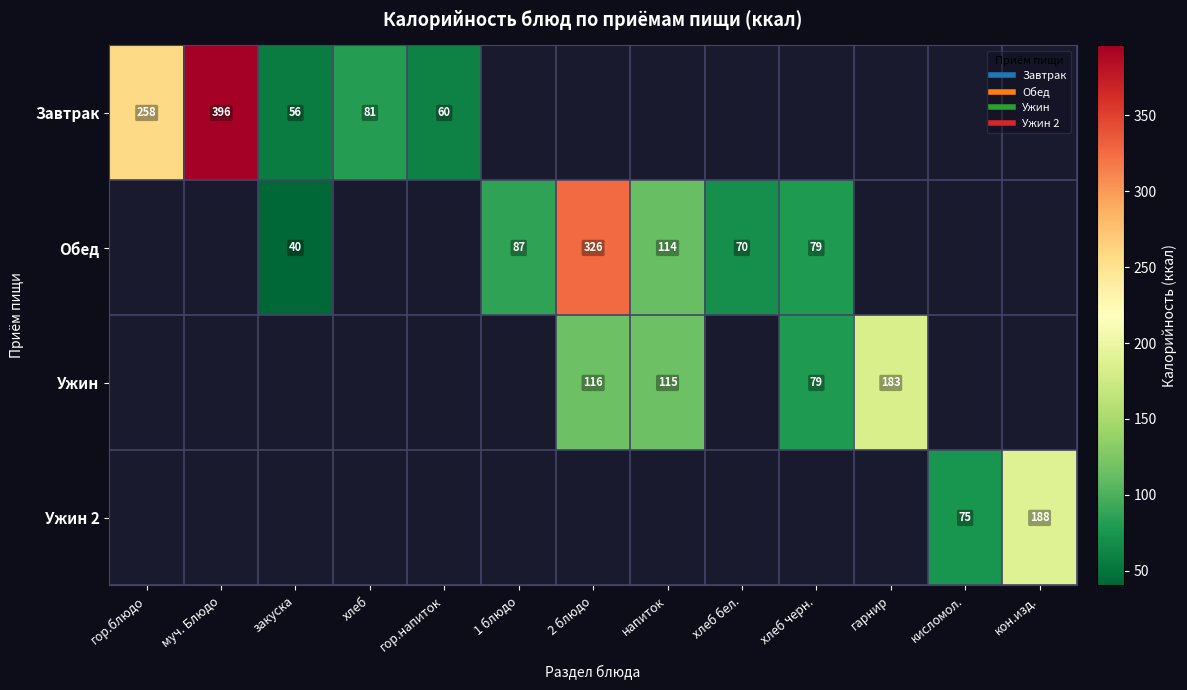

What is the approximate value of Завтрак at муч. Блюдо?

396.0